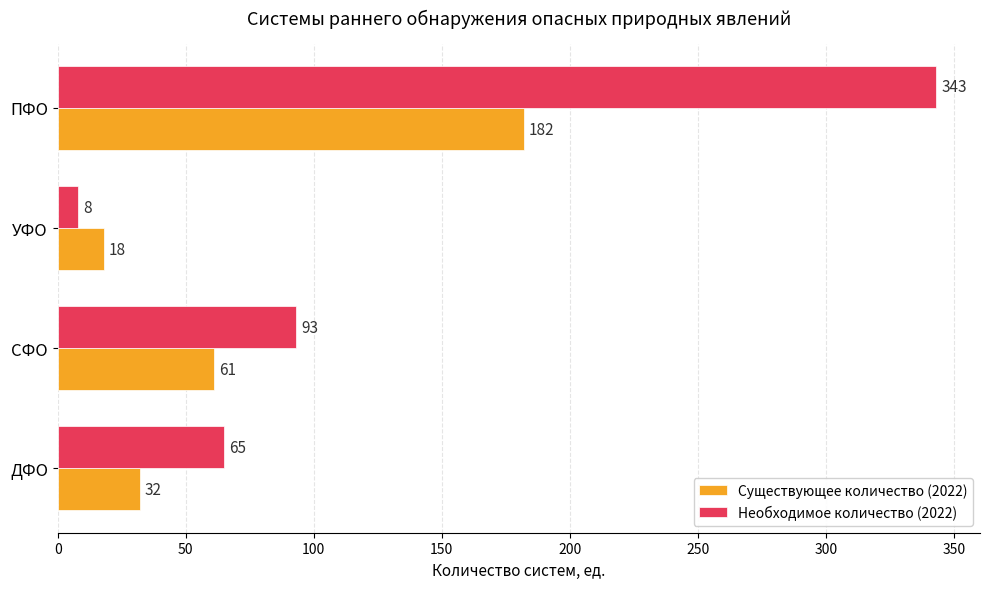

Where is Необходимое количество (2022) nearest to the value 175?

СФО